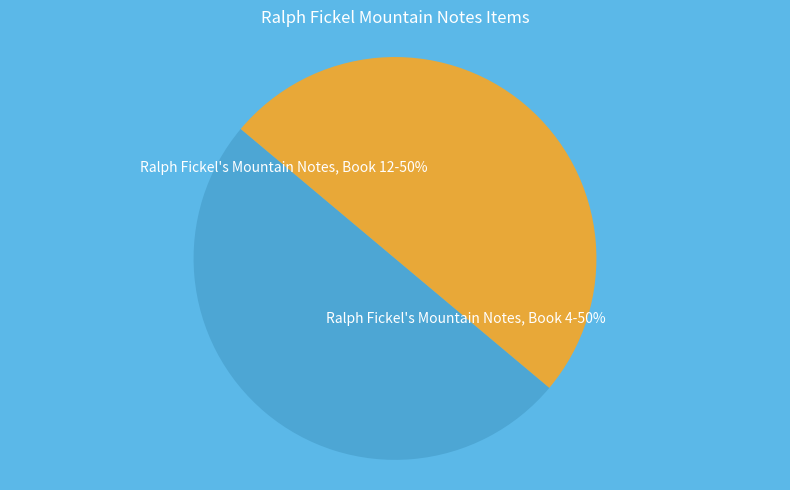

To the nearest percent, what is the average slice percentage?

50%